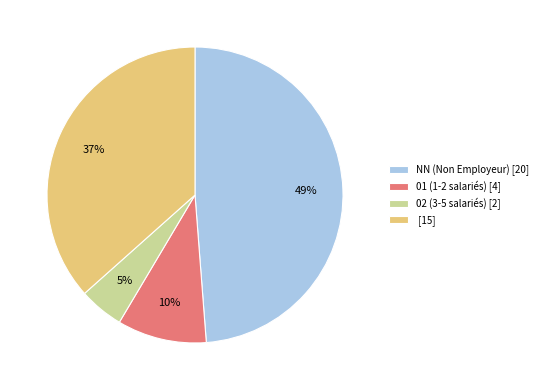

How many slices are in this pie chart?

4